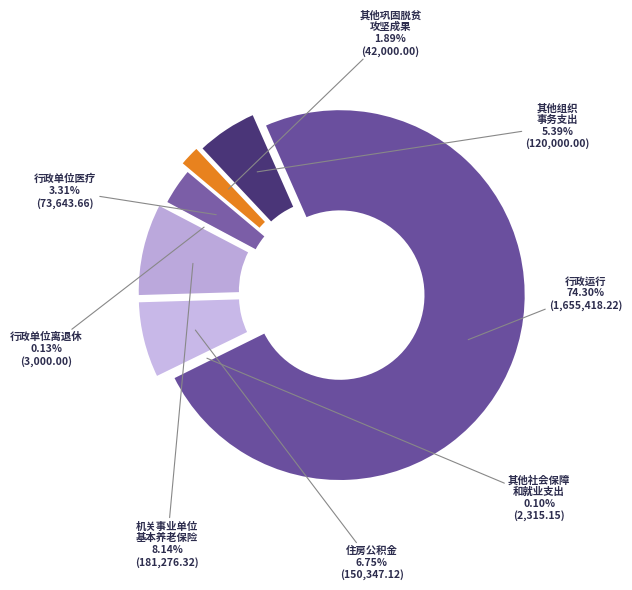

What portion of the pie excludes 其他社会保障和就业支出?

99.9%